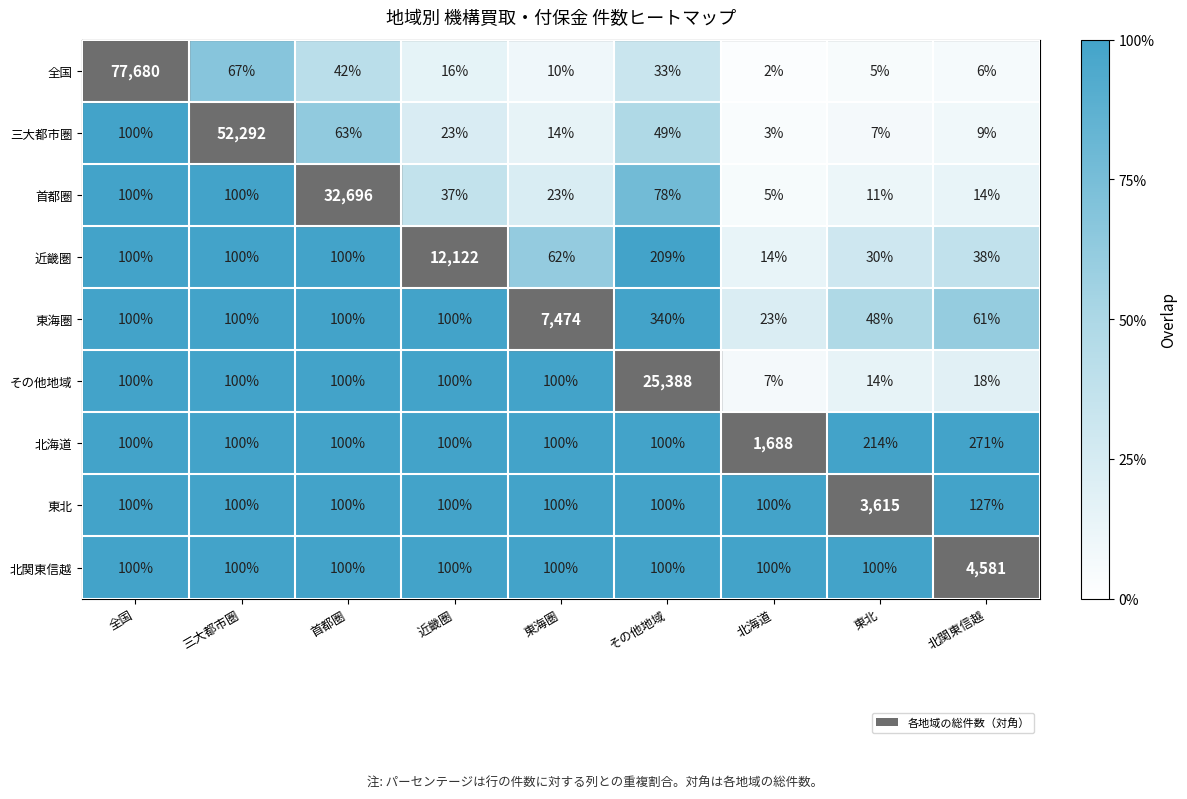

The value of 首都圏 at 全国 is 179. True or false?

False